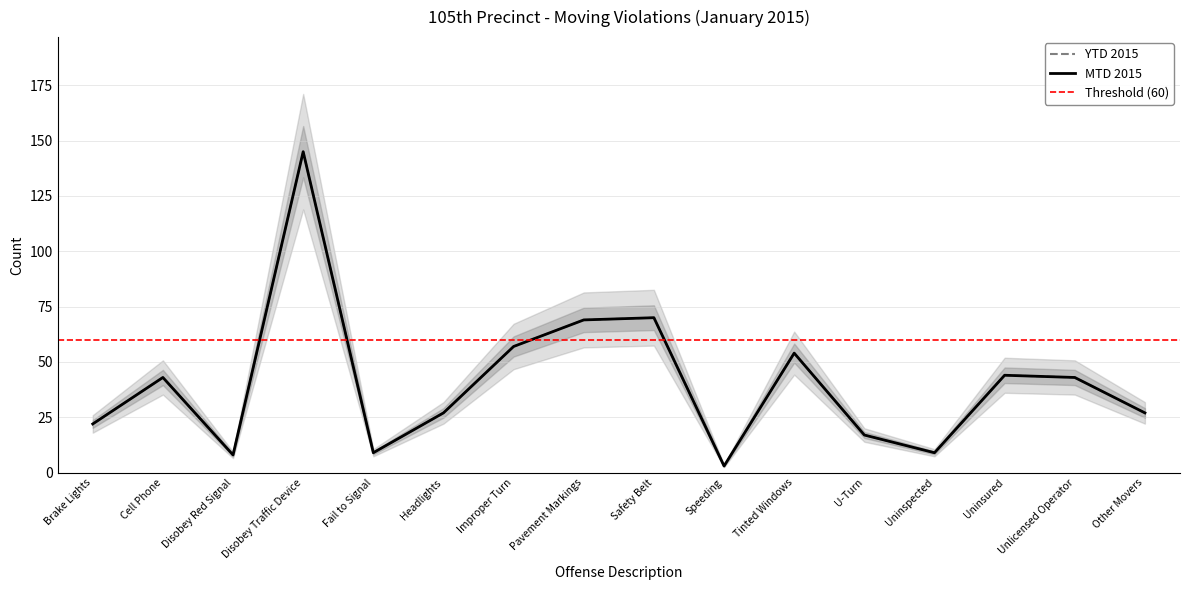

Reading left to right, list all the values displayed in this chart.

MTD 2015: 22	43	8	145	9	27	57	69	70	3	54	17	9	44	43	27
YTD 2015: 22	43	8	145	9	27	57	69	70	3	54	17	9	44	43	27